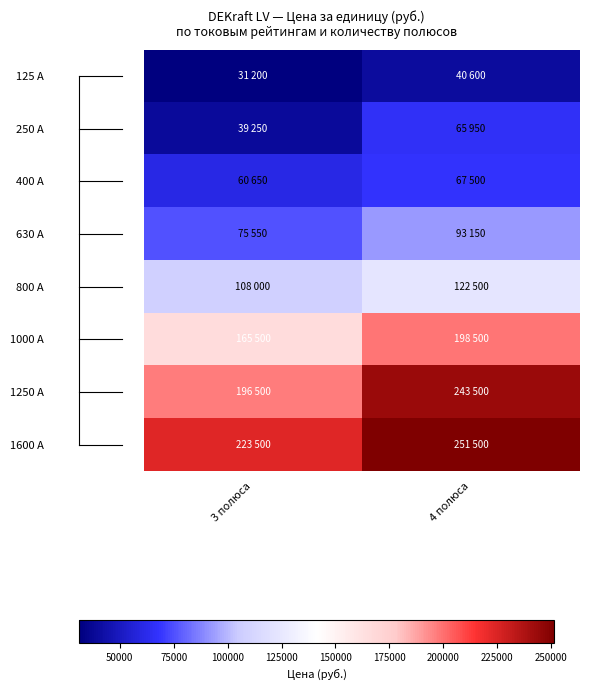

What is the maximum value shown in the chart?

251500